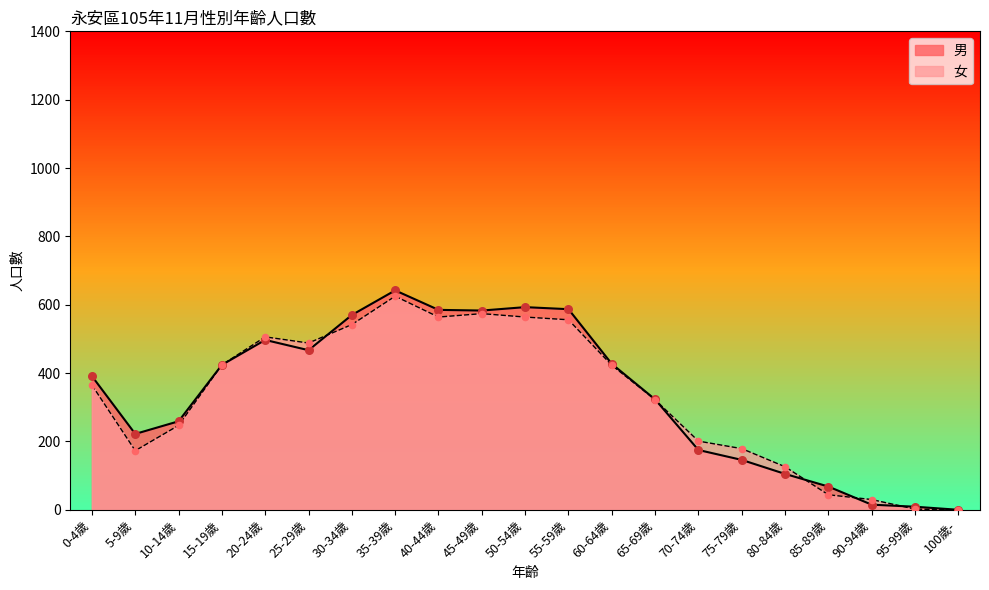

What are all the series names shown in the legend?

男, 女